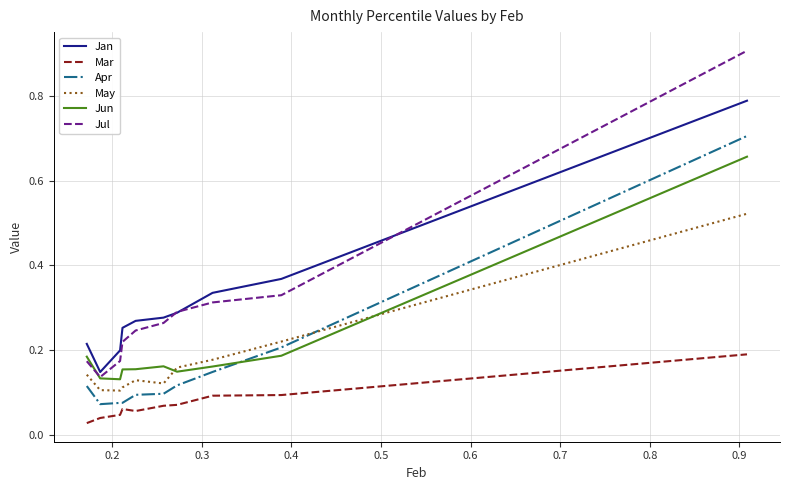

Which series has the largest total across all categories?

Jan